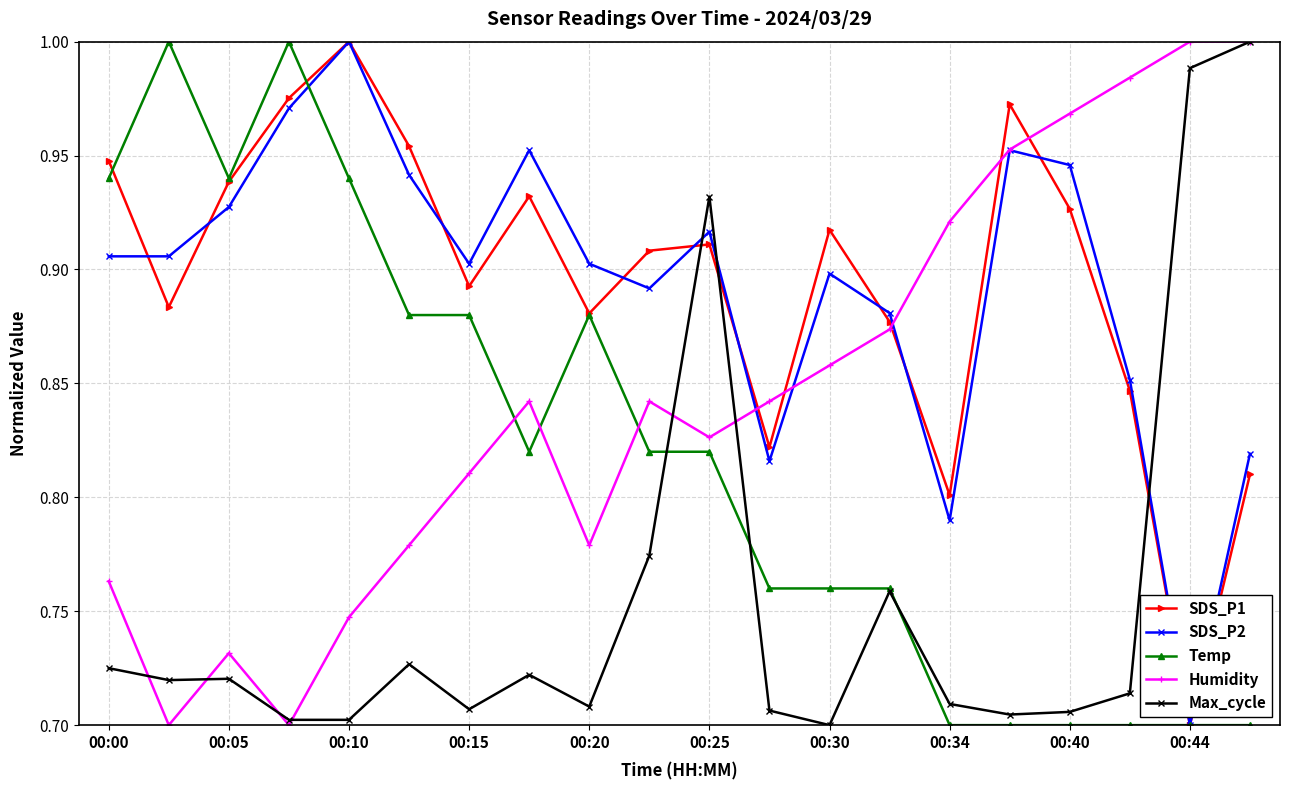

At how many categories does at least one series exceed 0?

20